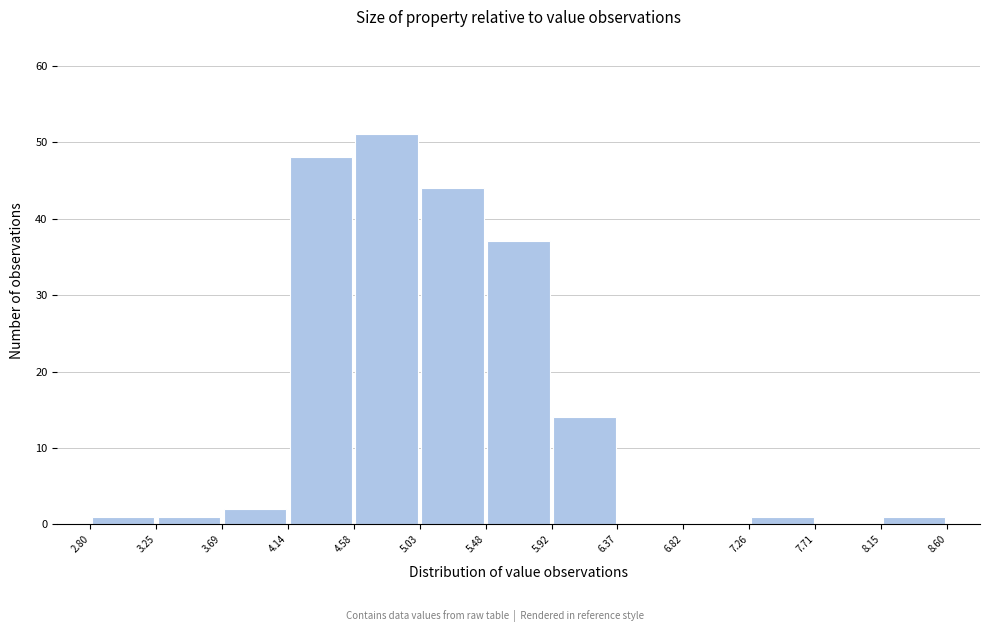

Over which range of the x-axis is the bar tallest?

4.58 to 5.03